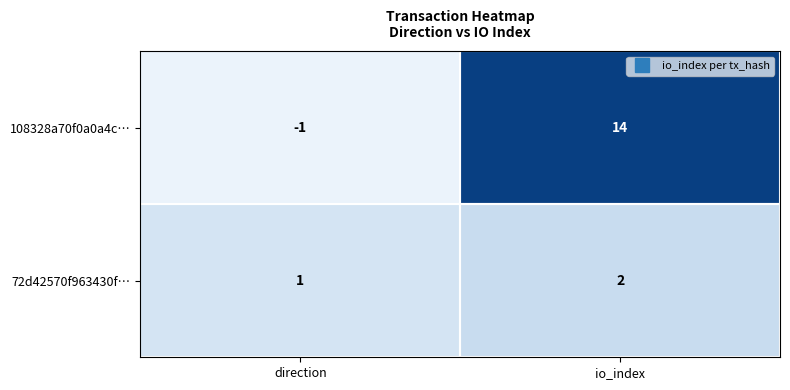

Is it true that 108328a70f0a0a4c… equals -1 at direction?

True